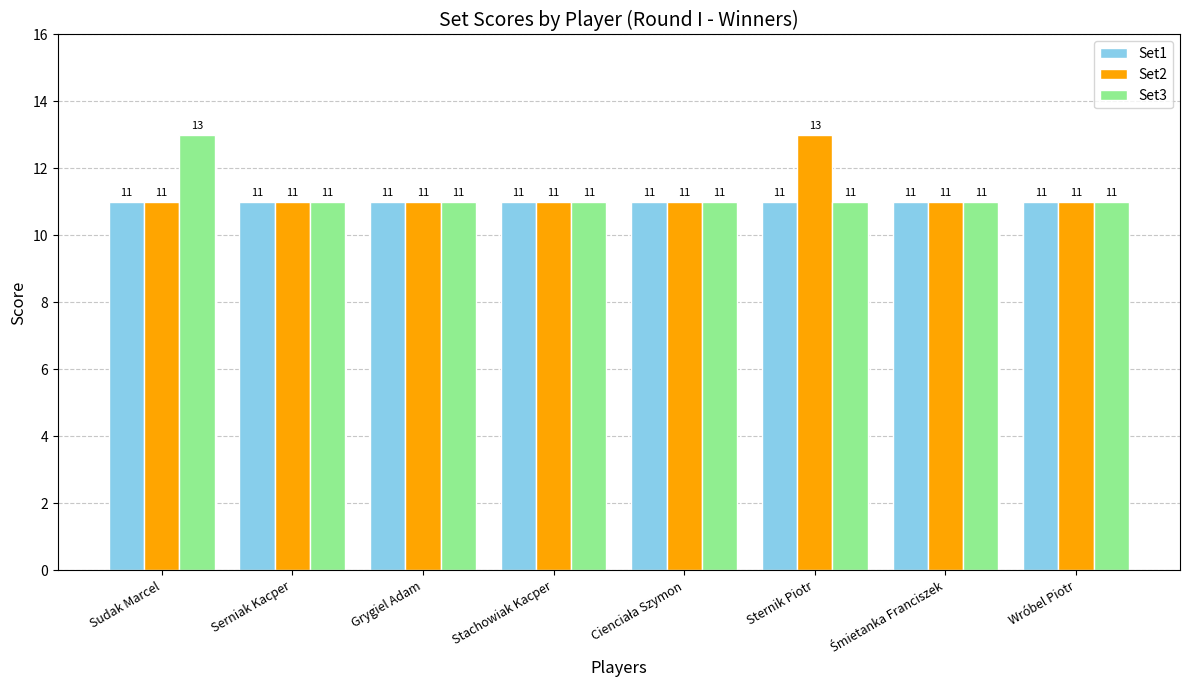

What is the highest value of the Set3 series?

13